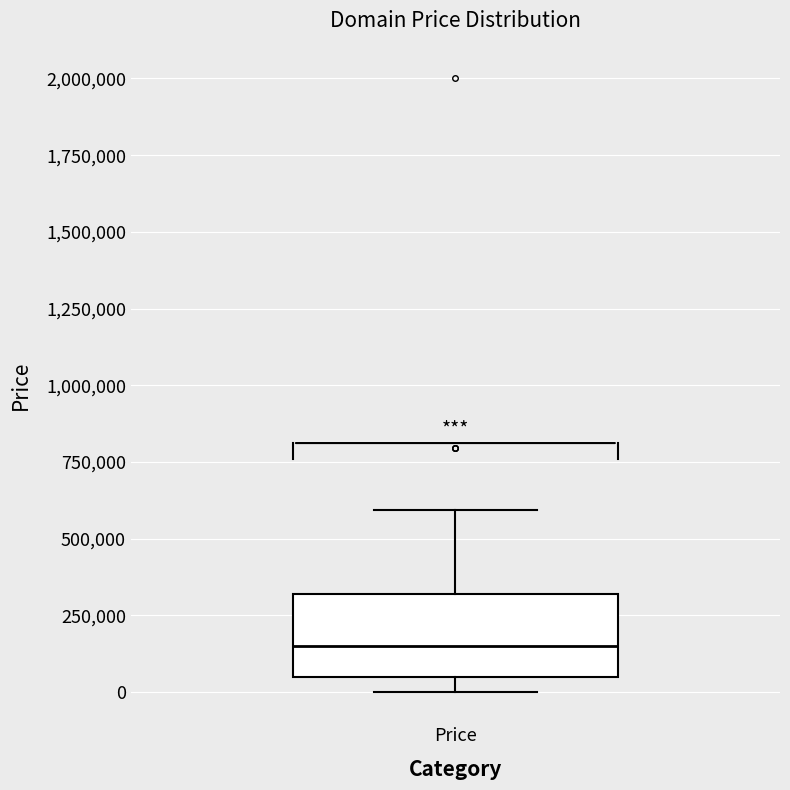

Read this box plot against the y-axis: the position of the median line, the range covered by the box, and the ends of both whiskers. The values are not printed on the chart, so give them approximately, as read against the axis.

median 150000, box 50000 to 300000, whiskers 0 to 600000